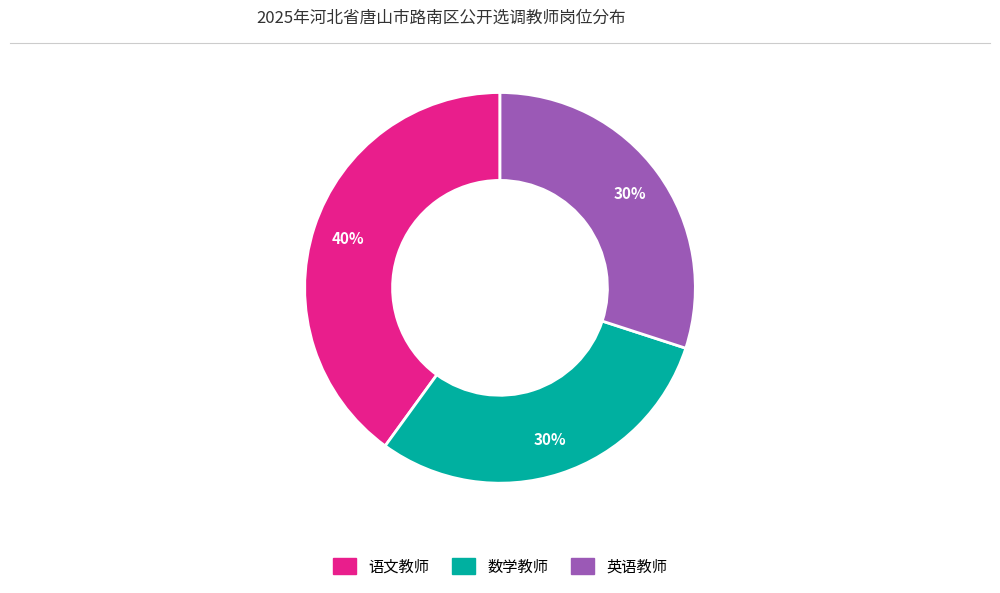

Count the number of slices in the pie.

3